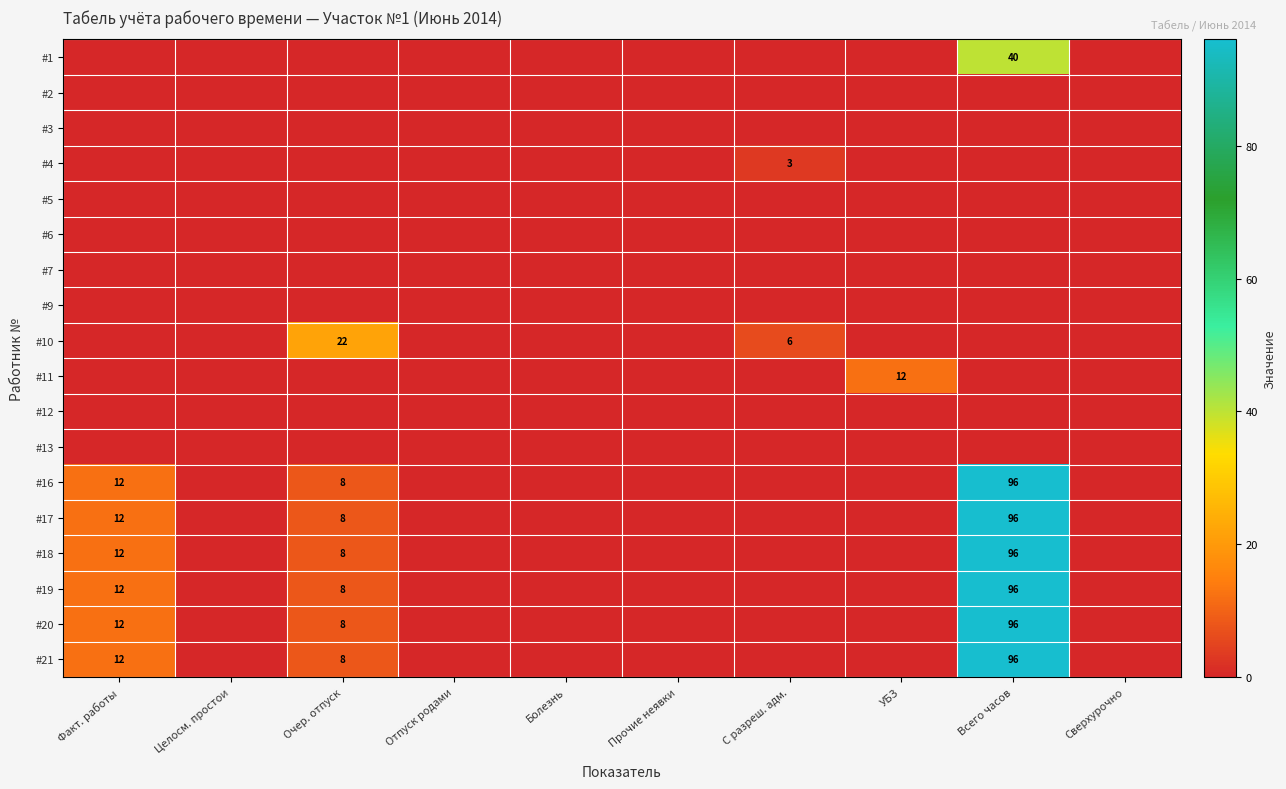

How many categories are shown in the chart?

10